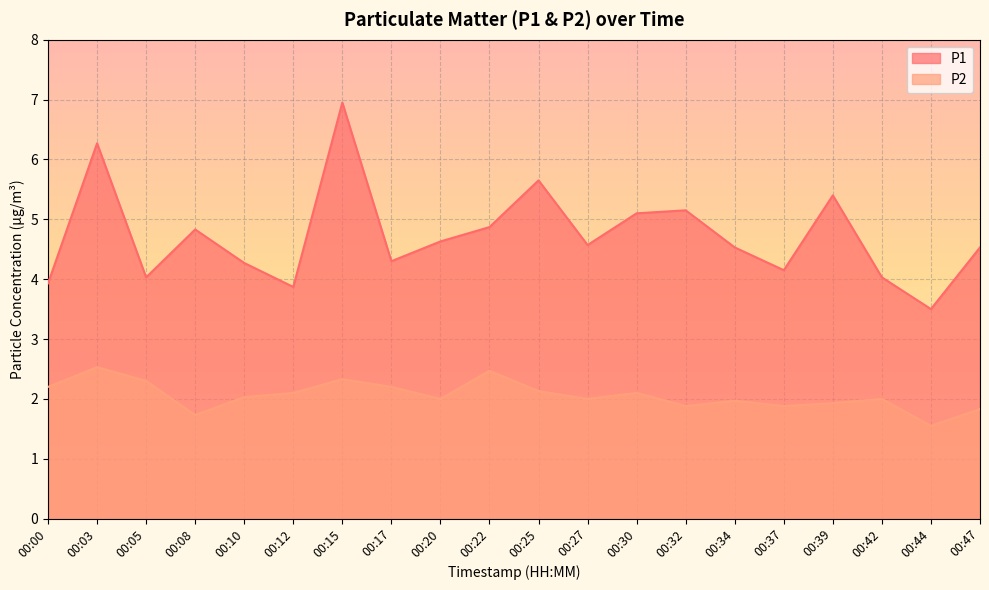

At which label is P2 closest to 2?

00:20